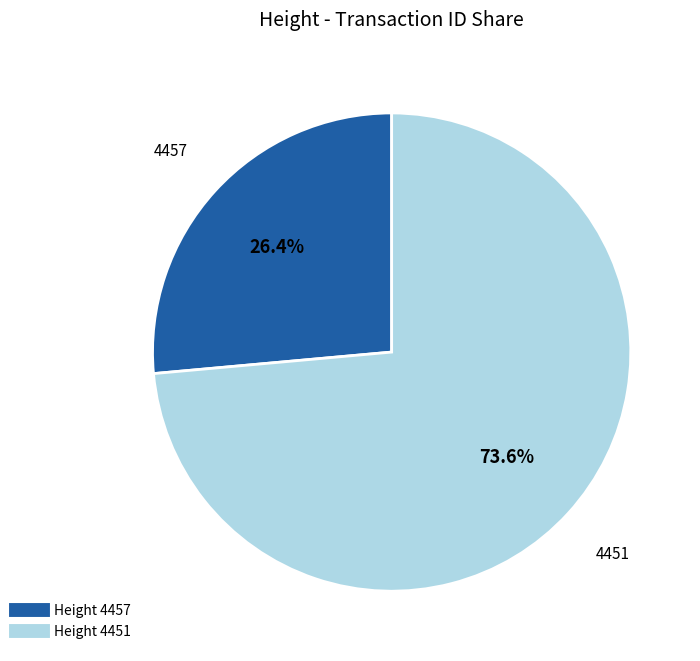

Does any single category account for the majority?

Yes